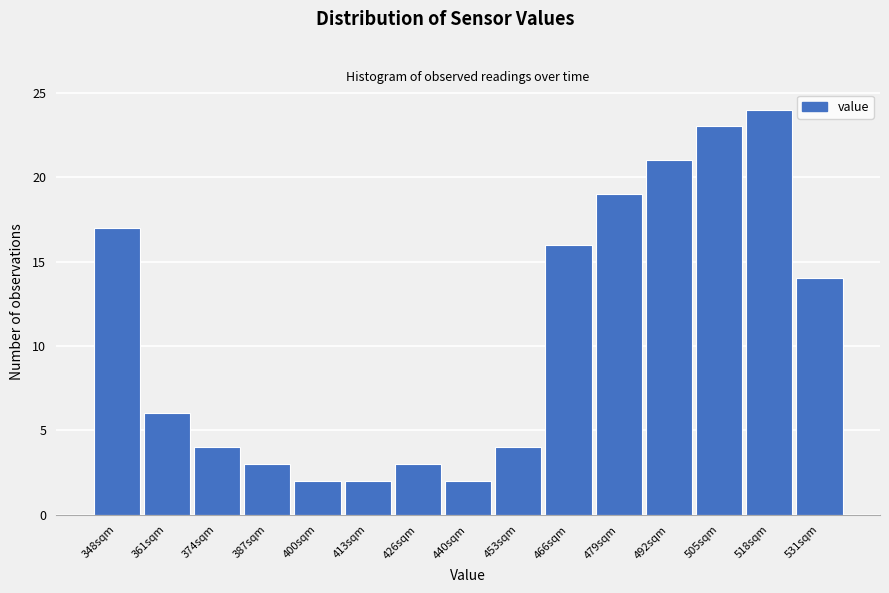

Reading left to right, transcribe all the data shown in this chart.

348sqm=17	361sqm=6	374sqm=4	387sqm=3	400sqm=2	413sqm=2	426sqm=3	440sqm=2	453sqm=4	466sqm=16	479sqm=19	492sqm=21	505sqm=23	518sqm=24	531sqm=14